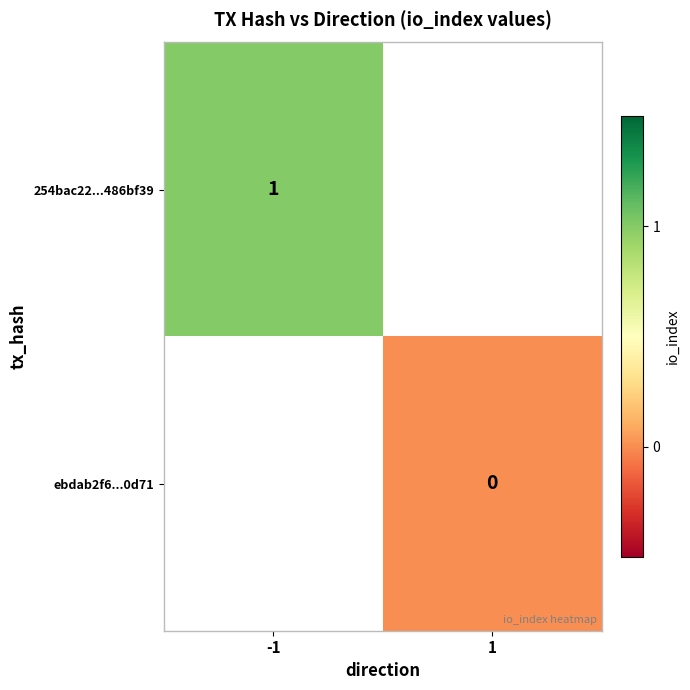

The 254bac22...486bf39 series shows 2 at -1. True or false?

False